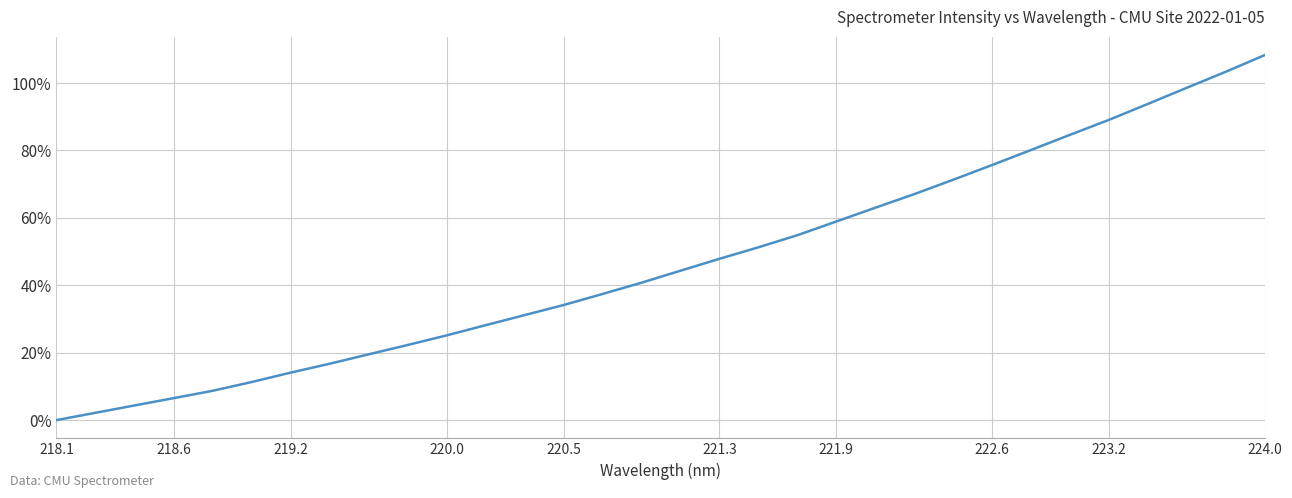

How many series are shown in this chart?

1